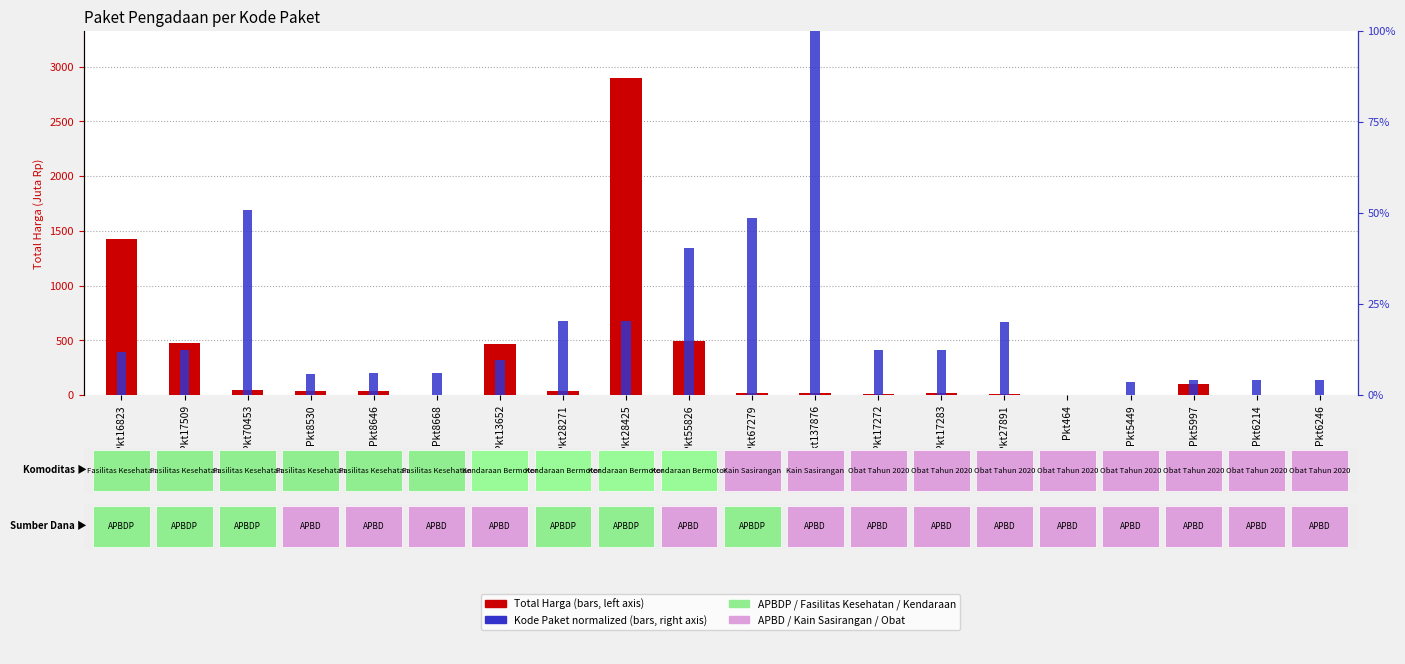

Reading right to left, extract all data points from this chart.

Total Harga (Juta Rp): 0.3	2.8	98.8	0.1	0.3	7.4	15.5	9.2	18.9	19.2	493.0	2892.1	39.4	464.0	0.6	32.4	34.0	49.7	477.6	1425.9
Kode Paket (norm): 0.0	0.0	0.0	0.0	0.0	0.2	0.1	0.1	1.0	0.5	0.4	0.2	0.2	0.1	0.1	0.1	0.1	0.5	0.1	0.1